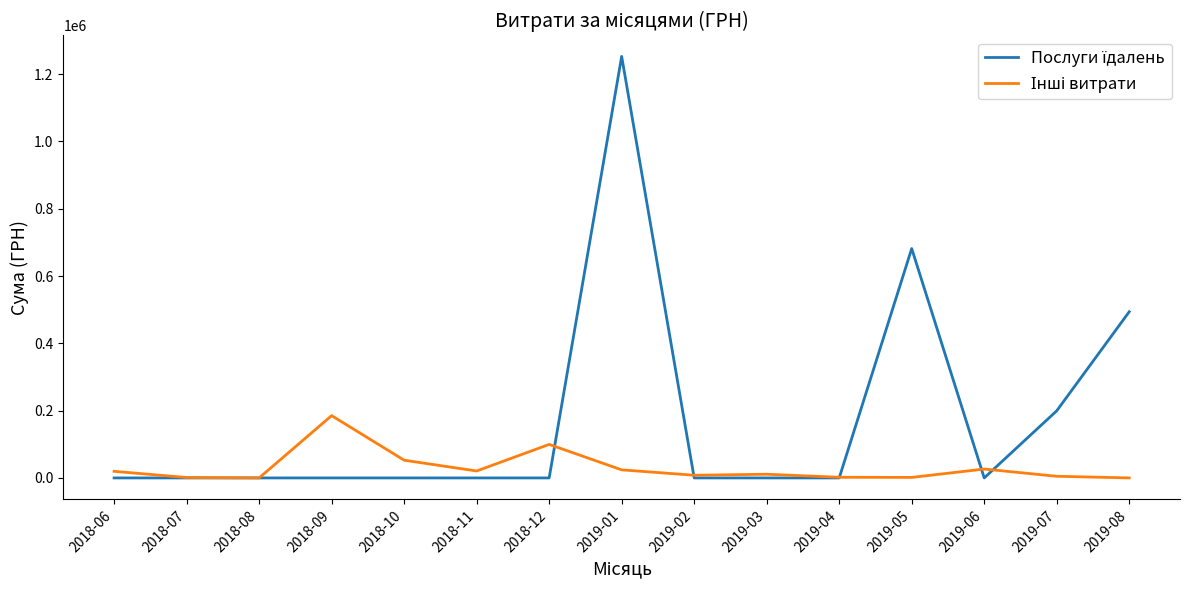

What position from the right is 2019-06?

3